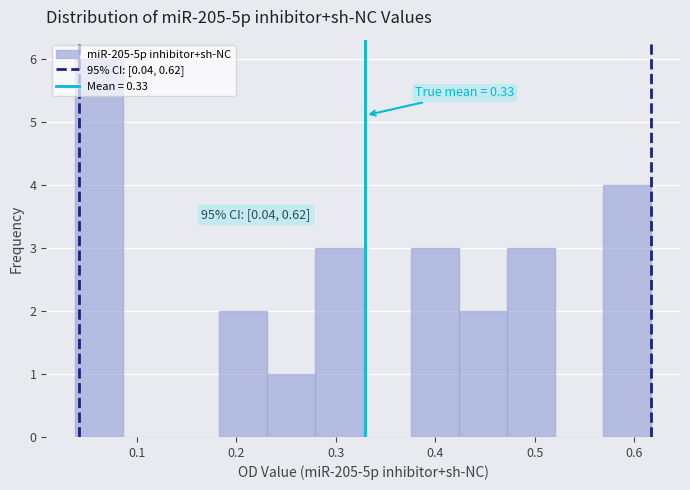

Over which range of the x-axis is the bar tallest?

0.04 to 0.09